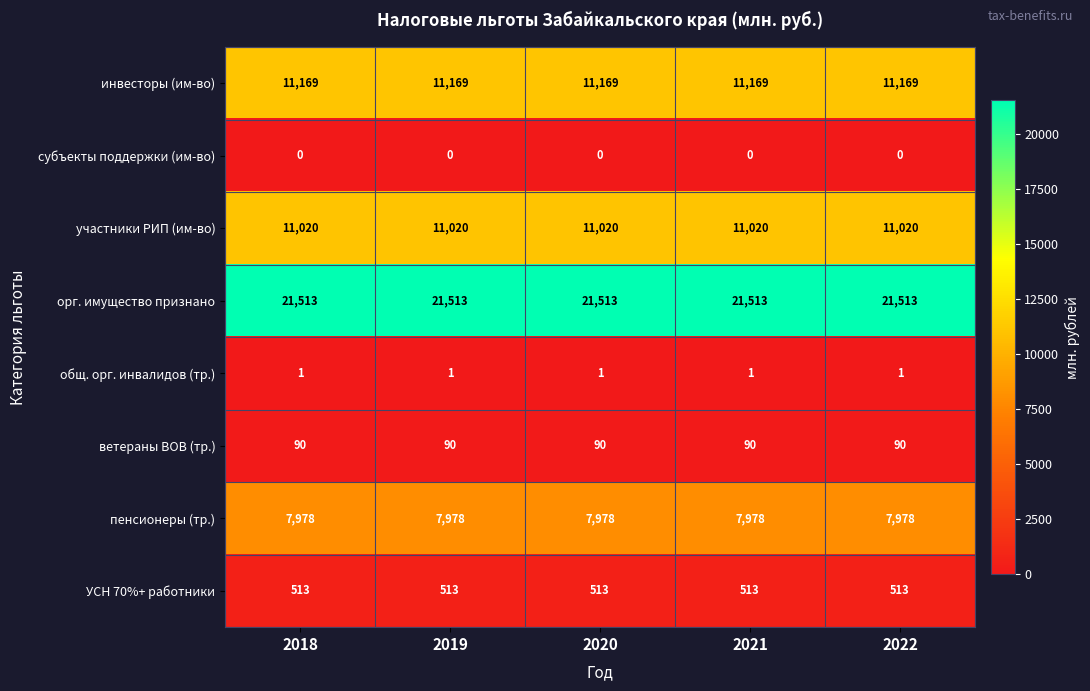

What is the total value across all series at 2021?

52284